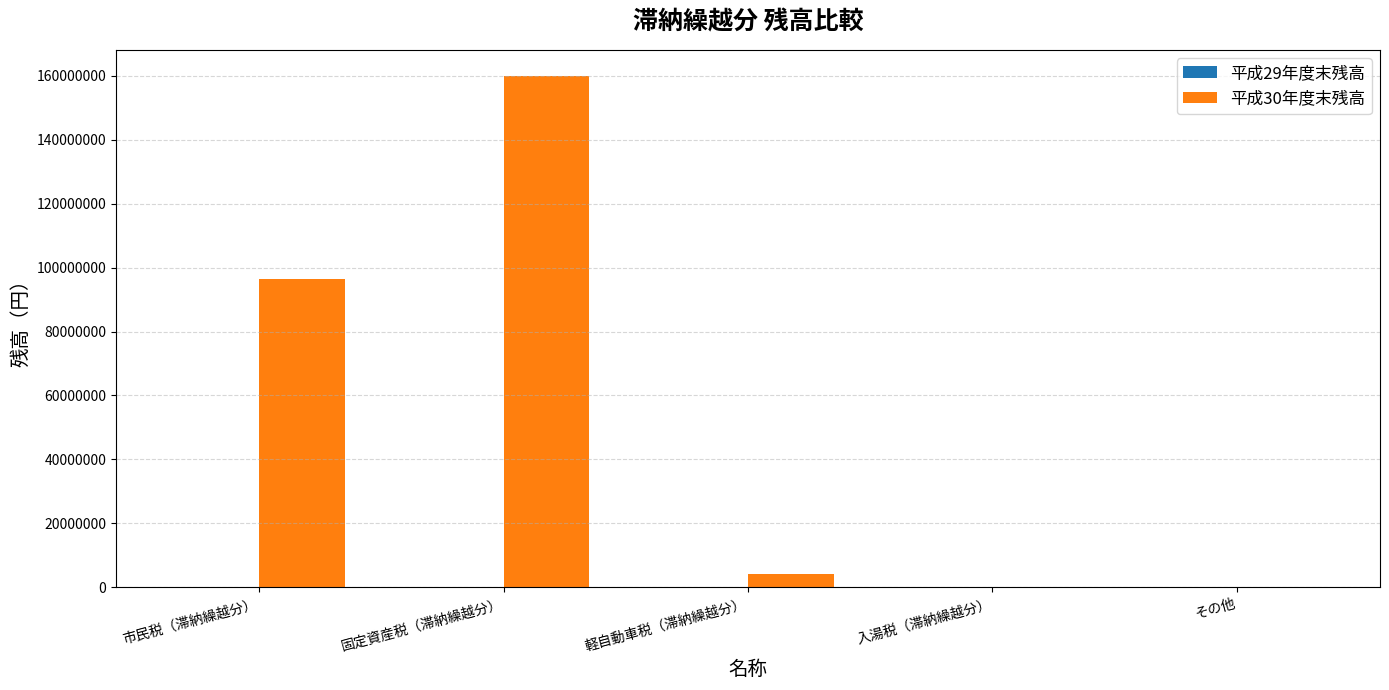

What is the greatest value displayed?

160119539